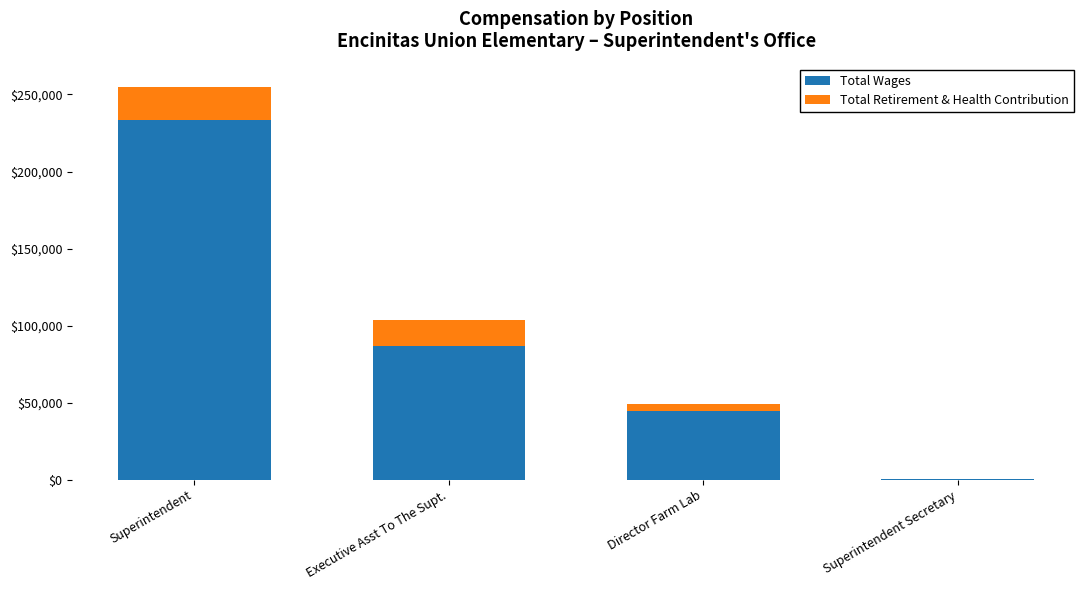

Count the number of data series in this chart.

2